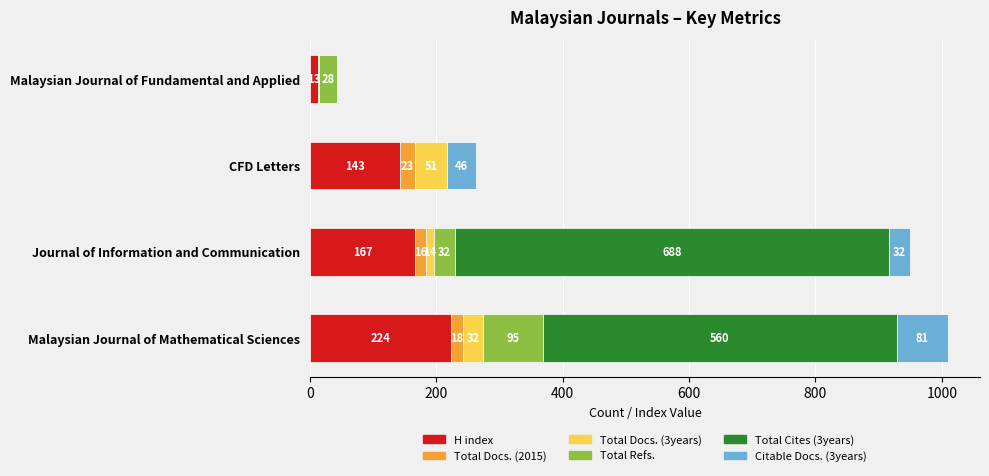

What is the sum of all H index values?

547